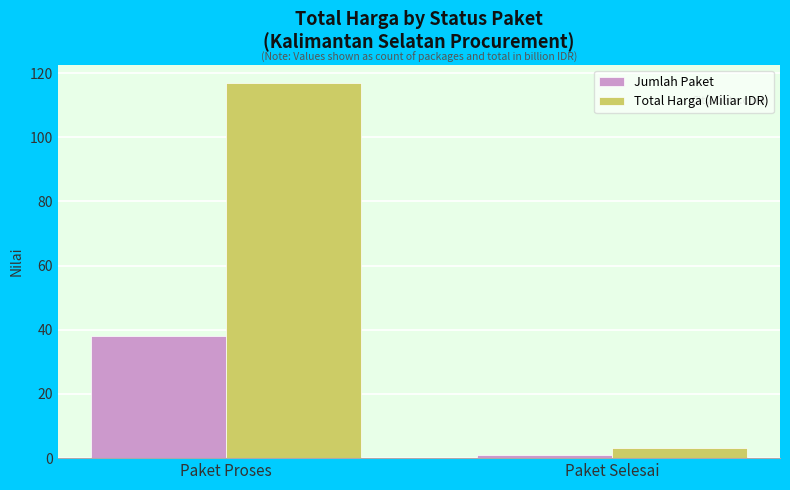

Reading left to right, extract all data points from this chart.

Jumlah Paket: 38.0	1.0
Total Harga (Miliar IDR): 116.8	3.2